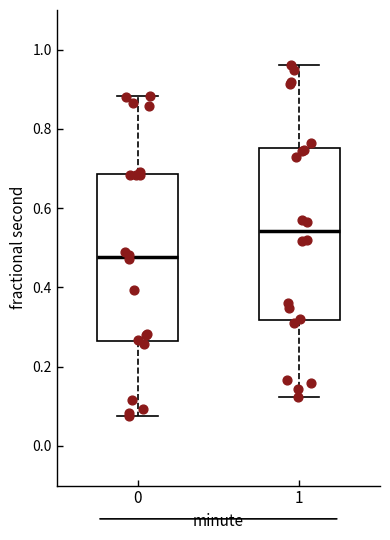

Reading left to right, read every box against the y-axis: the position of its median line, the range the box covers, and the ends of its whiskers. The values are not printed on the chart, so give them approximately, as read against the axis.

0: median 0.48, box 0.26 to 0.68, whiskers 0.08 to 0.88
1: median 0.54, box 0.32 to 0.76, whiskers 0.12 to 0.96